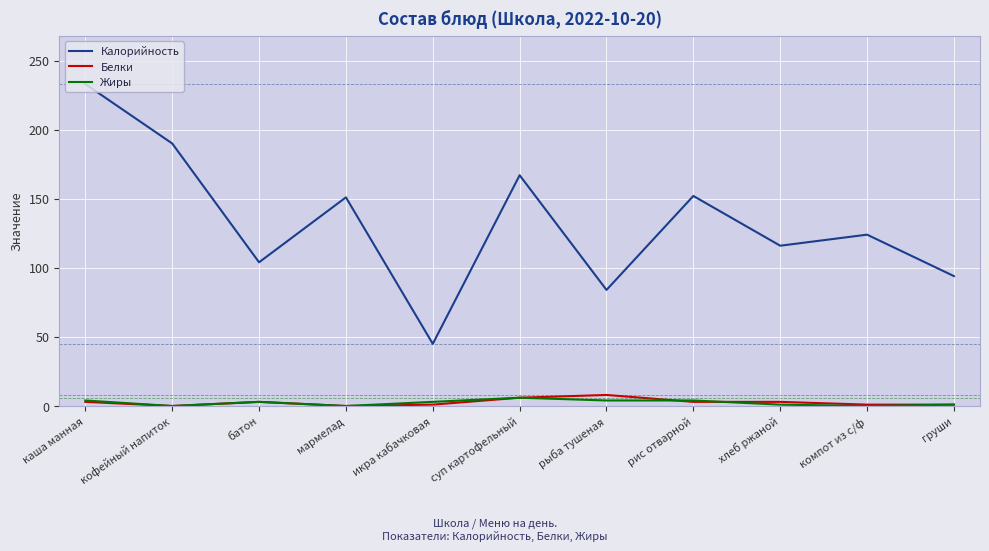

Does the chart have visible grid lines?

Yes